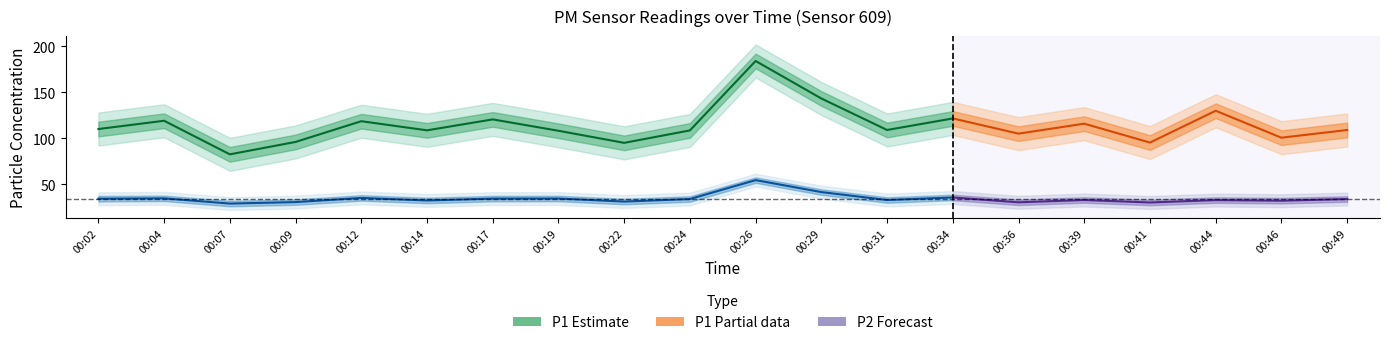

List the series in order of their peak value, highest first.

P1, P2